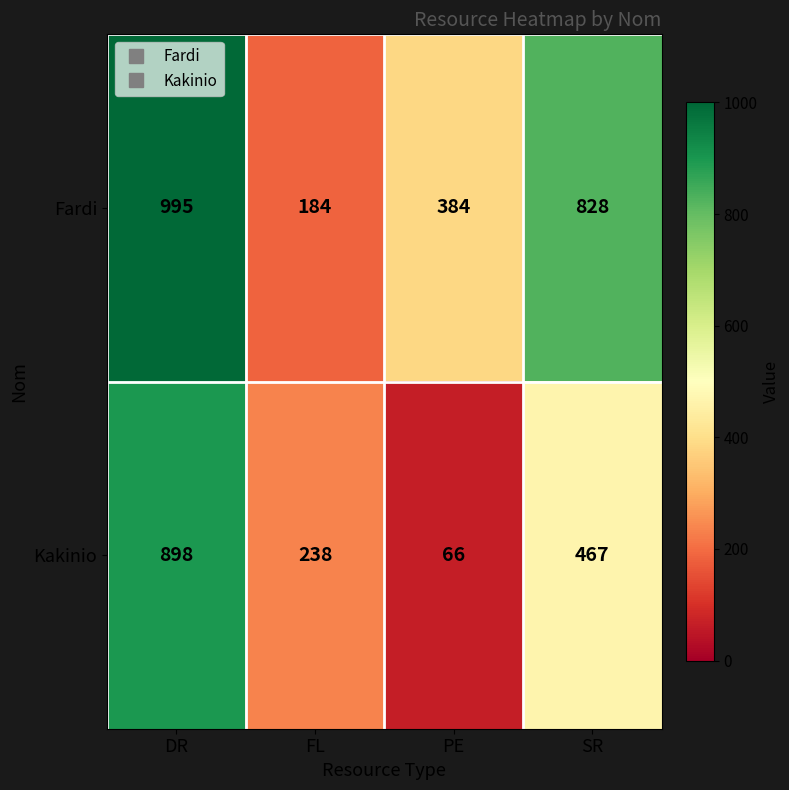

Is it true that Kakinio equals 898 at DR?

True